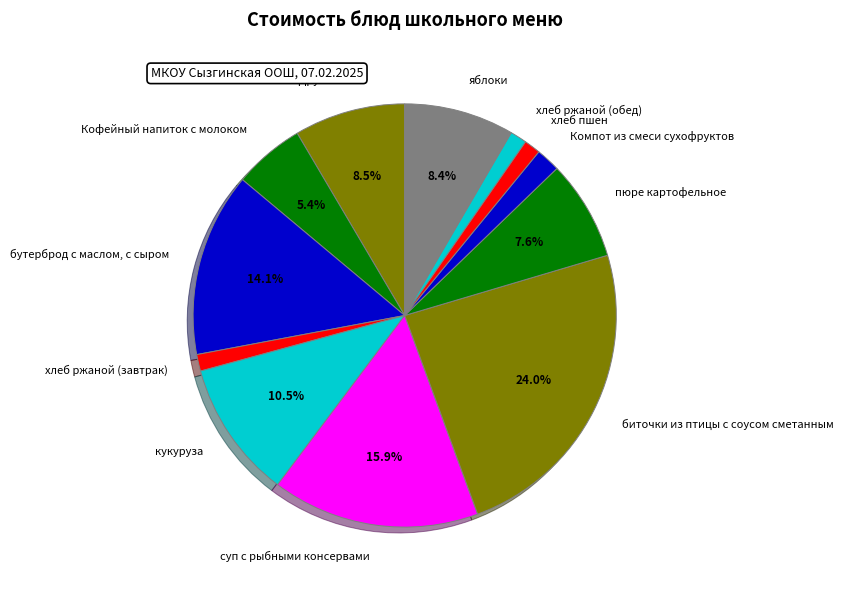

Combined, do кукуруза and суп с рыбными консервами account for over 50%?

No